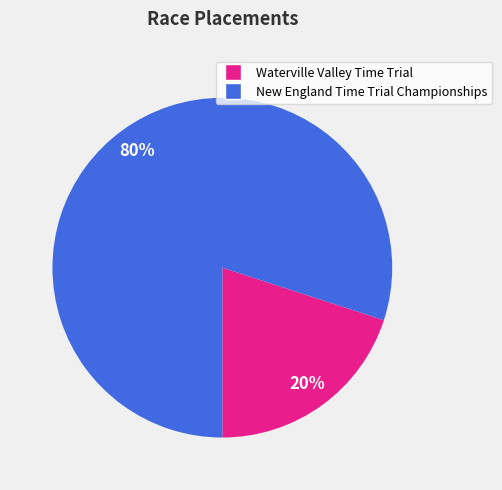

Does New England Time Trial Championships account for over 50% of the chart?

Yes